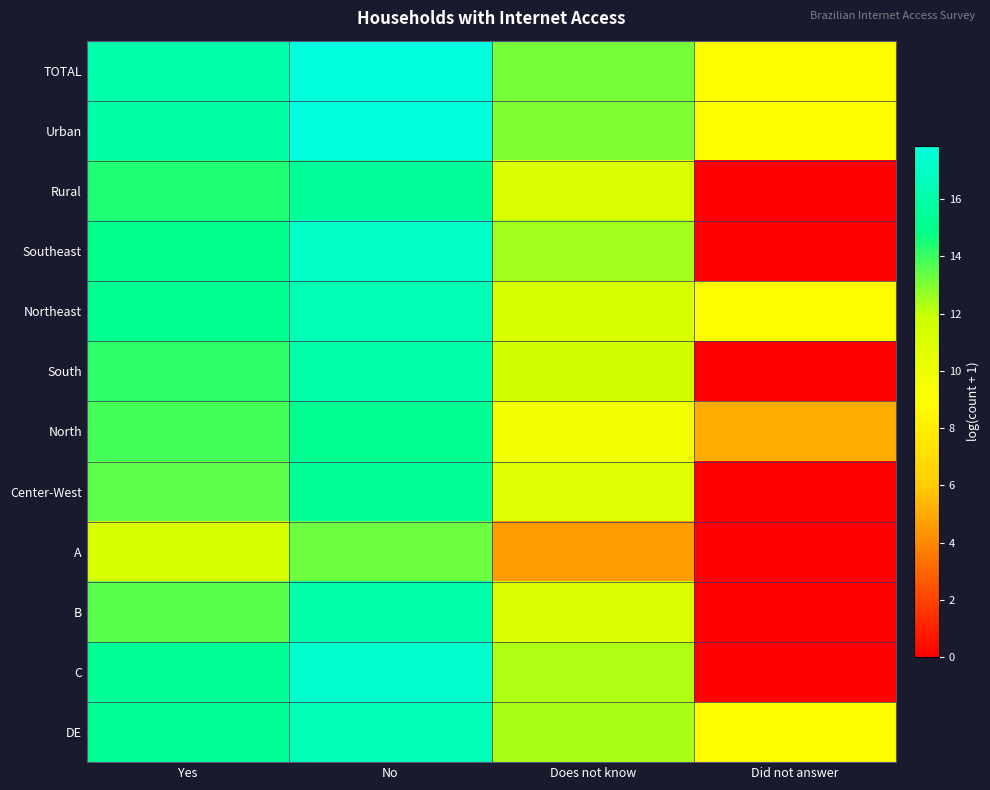

Which has a higher value, Did not answer or No?

No